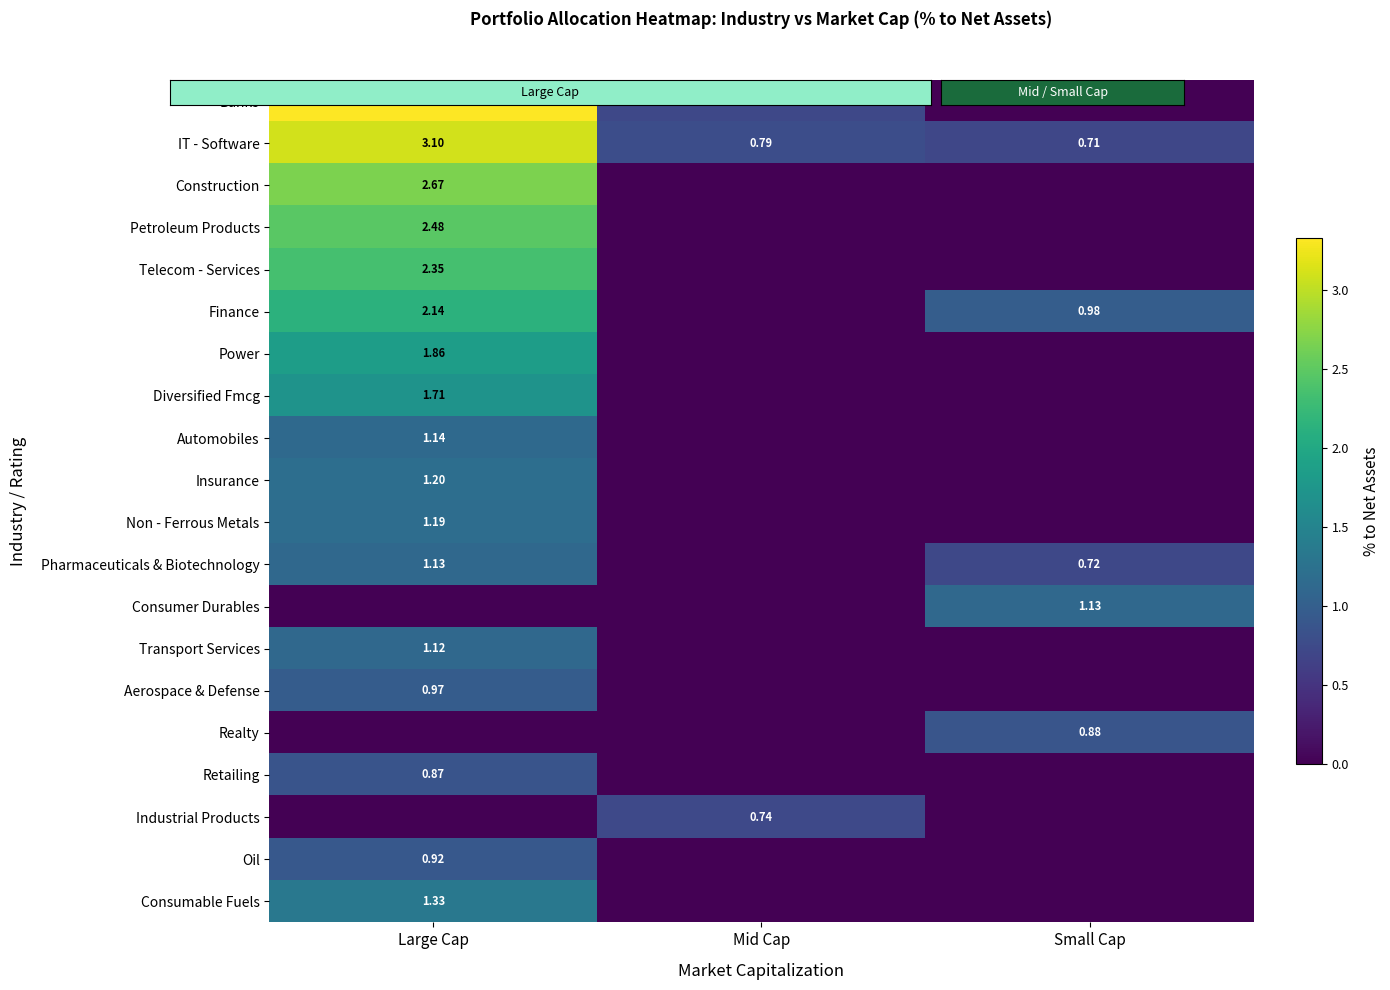

What is the sum of the Realty values at Small Cap and Mid Cap?

0.9